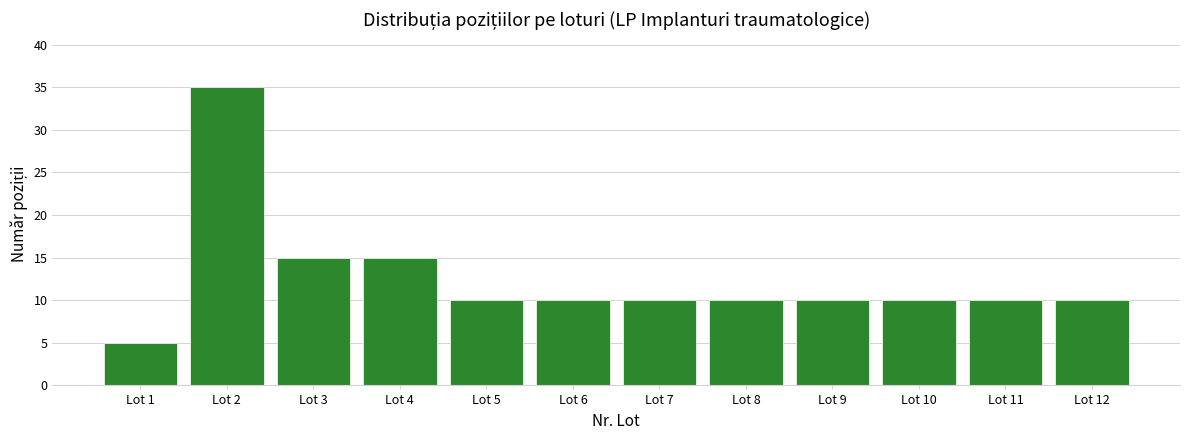

Reading left to right, what are all the values shown in this chart?

5	35	15	15	10	10	10	10	10	10	10	10